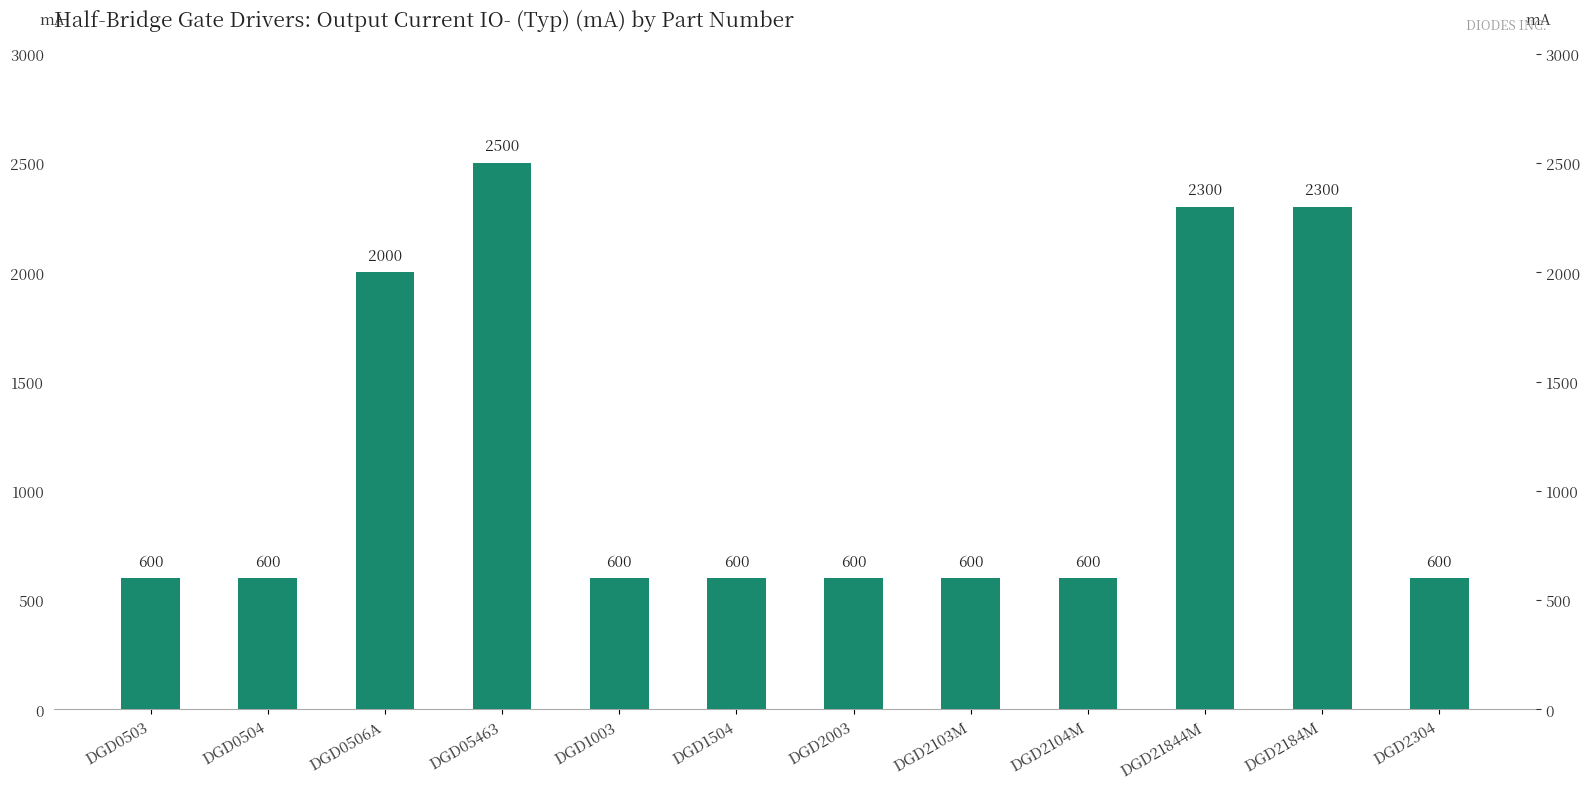

Read the value at DGD05463, to the nearest 50.

2500